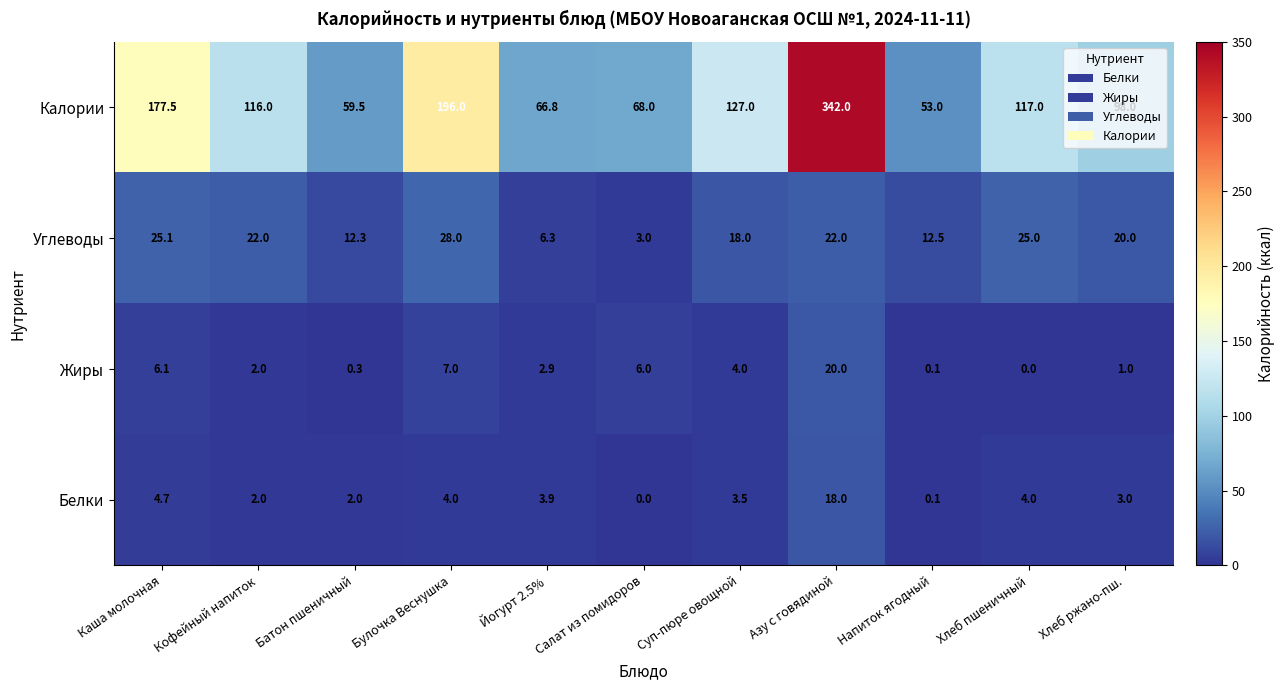

What is the maximum value for Калории?

342.0